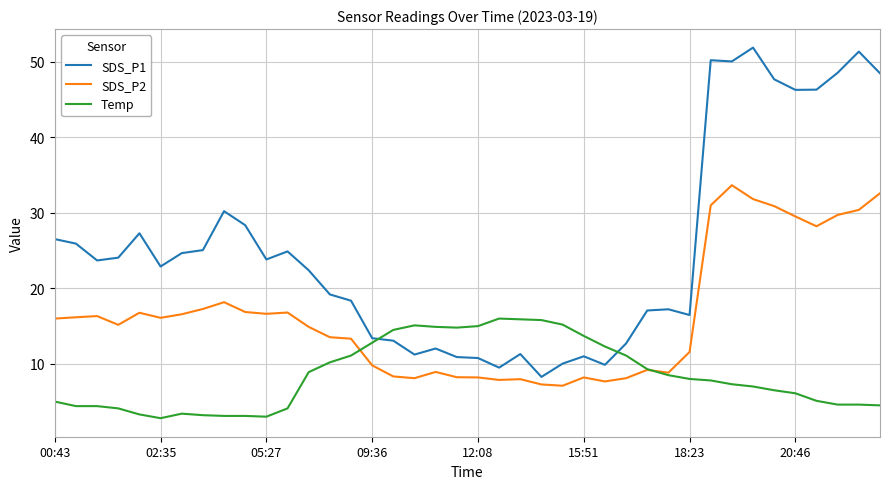

What is the average value of the SDS_P2 series?

16.3